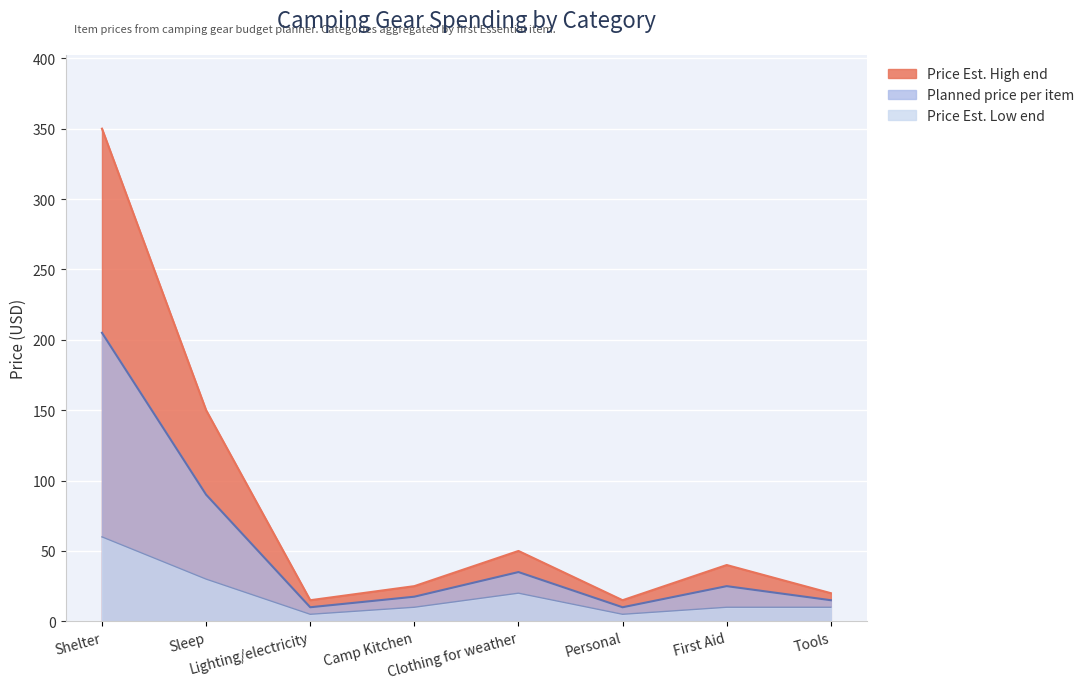

How many values in the Planned price per item series exceed 25?

3